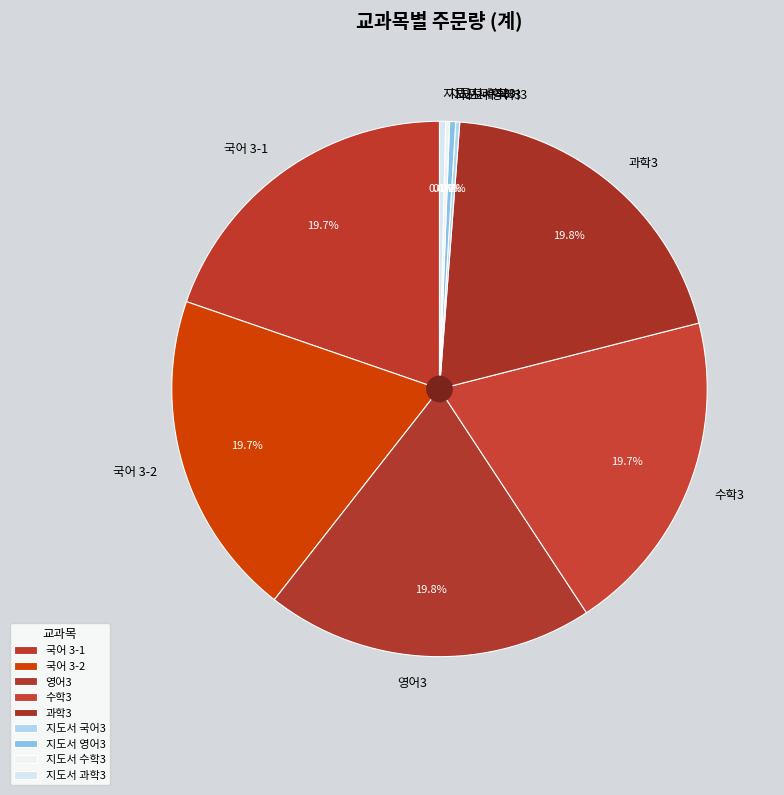

What is the ratio of the value at 국어 3-2 to the value at 국어 3-1?

1.0